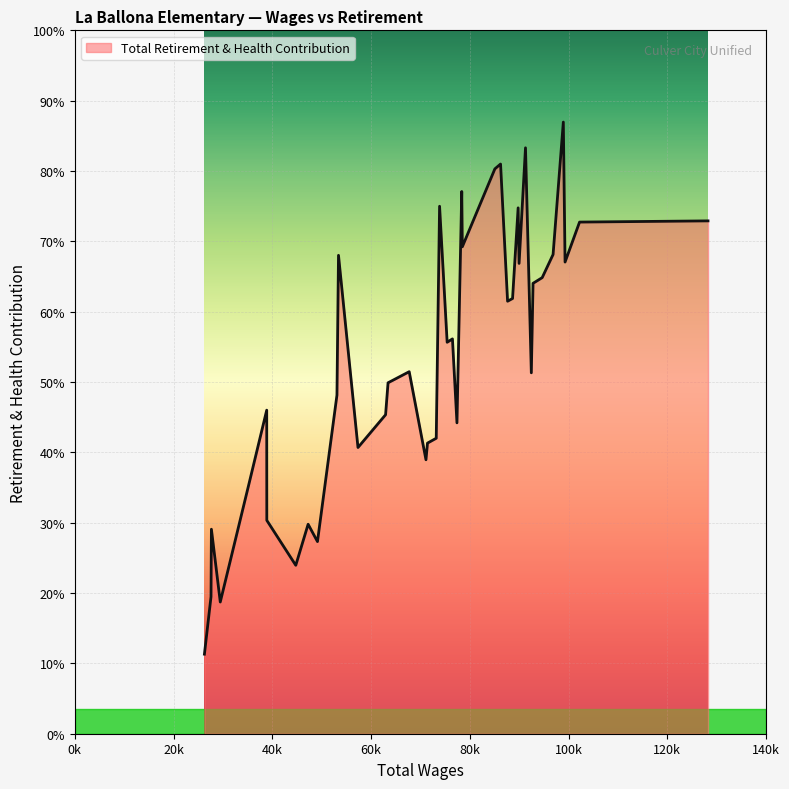

True or false: there are more than 2 points higher than both neighbors.

True